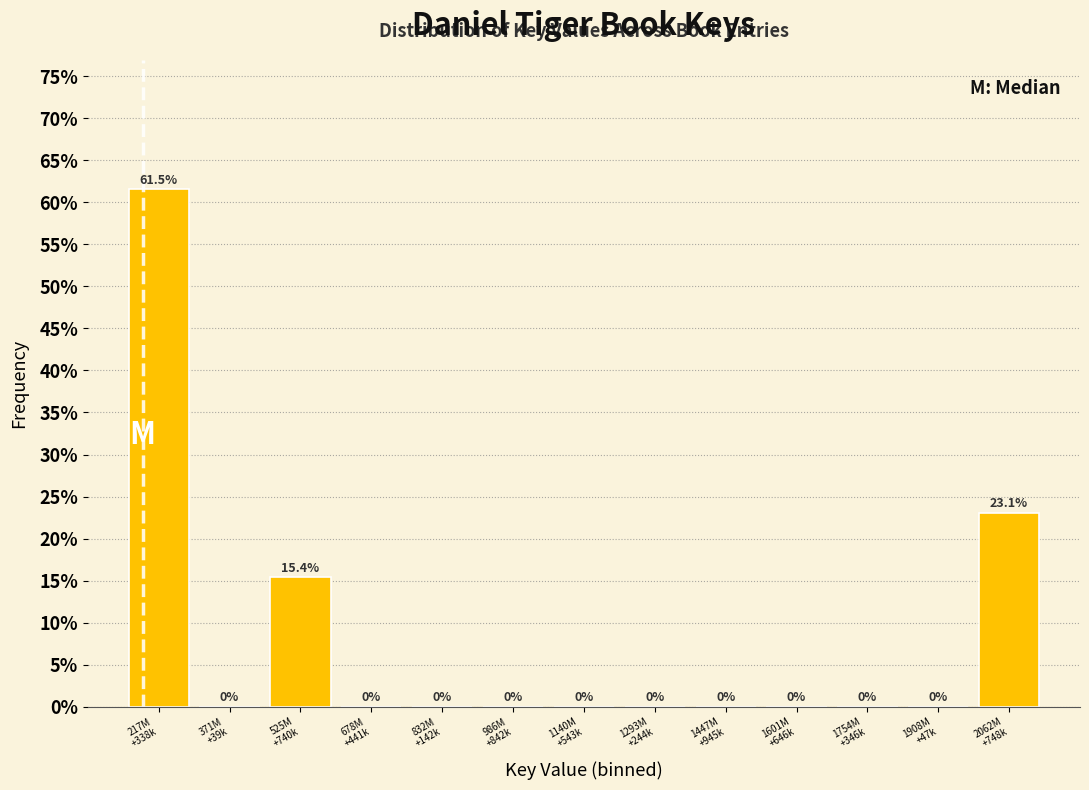

What is the greatest value displayed?

61.5